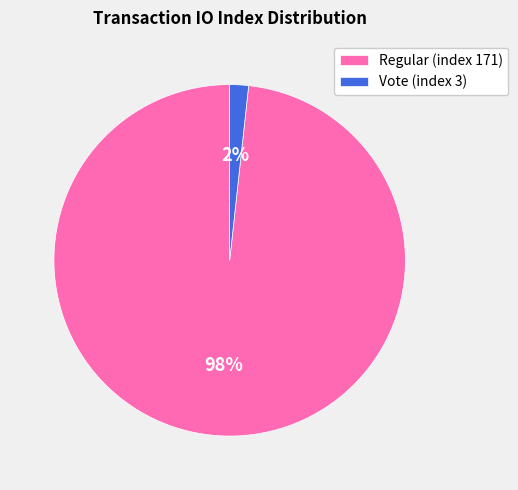

What is the smallest slice in the pie chart?

Vote (index 3)